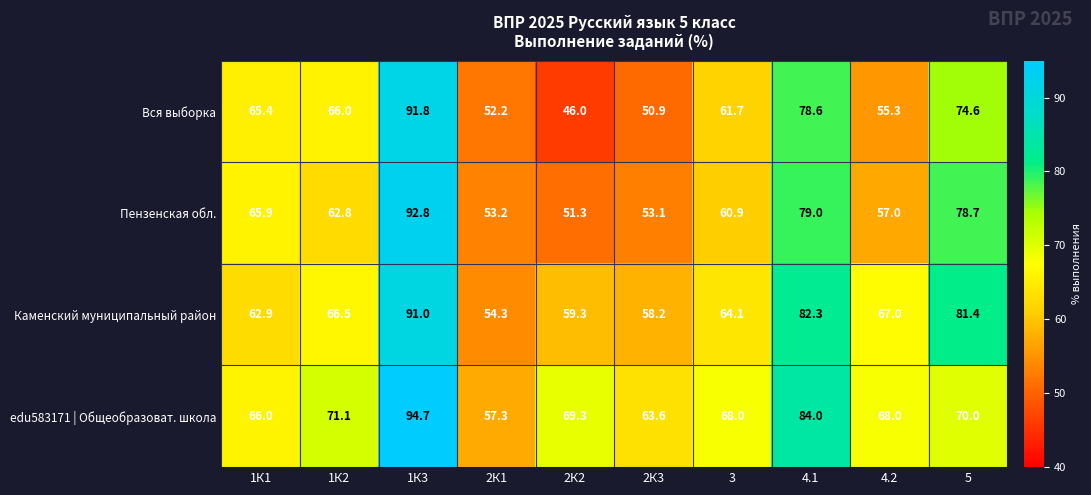

At which label is edu583171 | Общеобразоват. школа closest to 76?

1К2